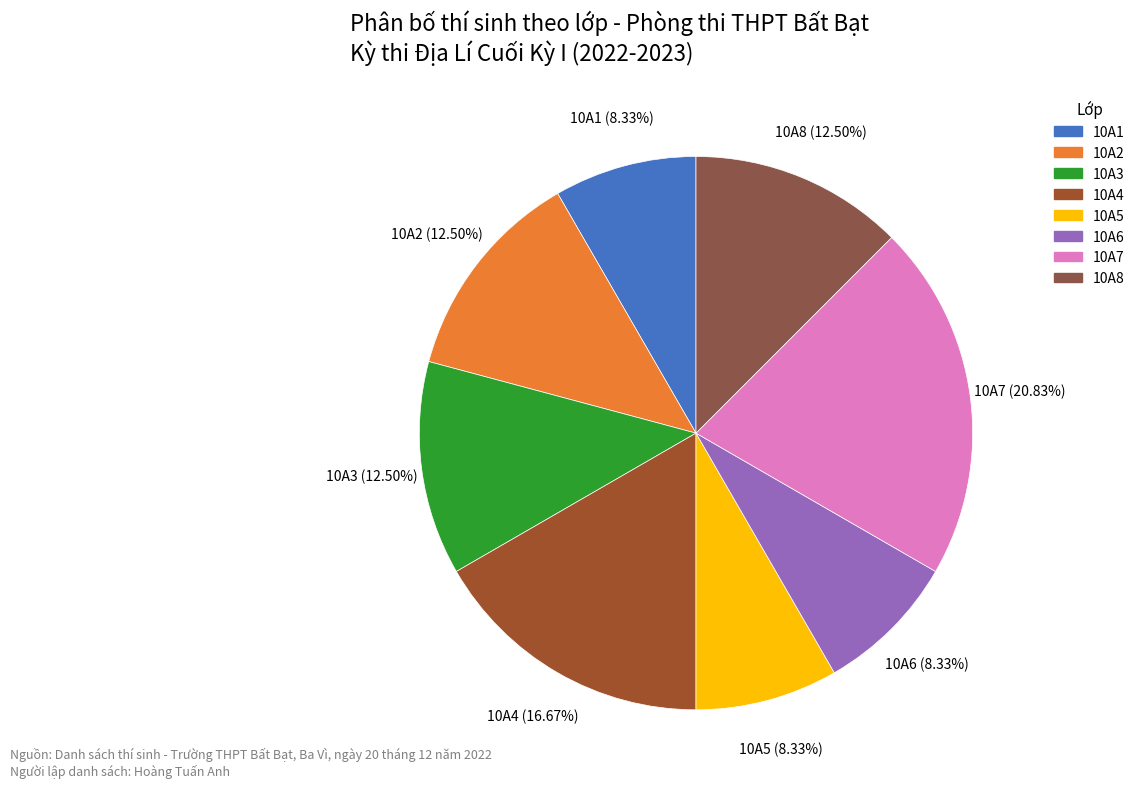

What is the ratio of the value at 10A6 to the value at 10A7?

0.4